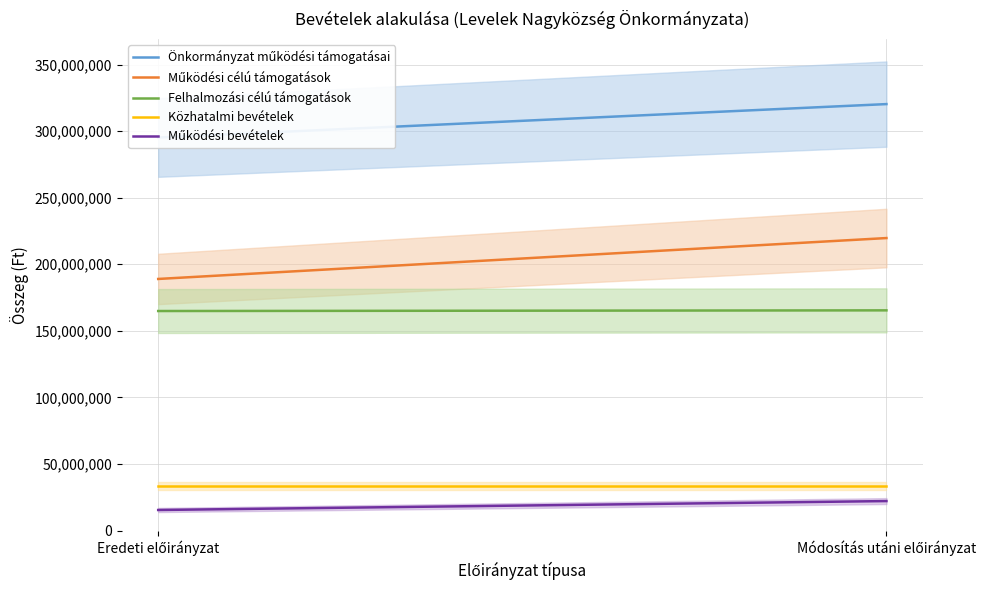

What is the minimum value for Önkormányzat működési támogatásai?

295176323